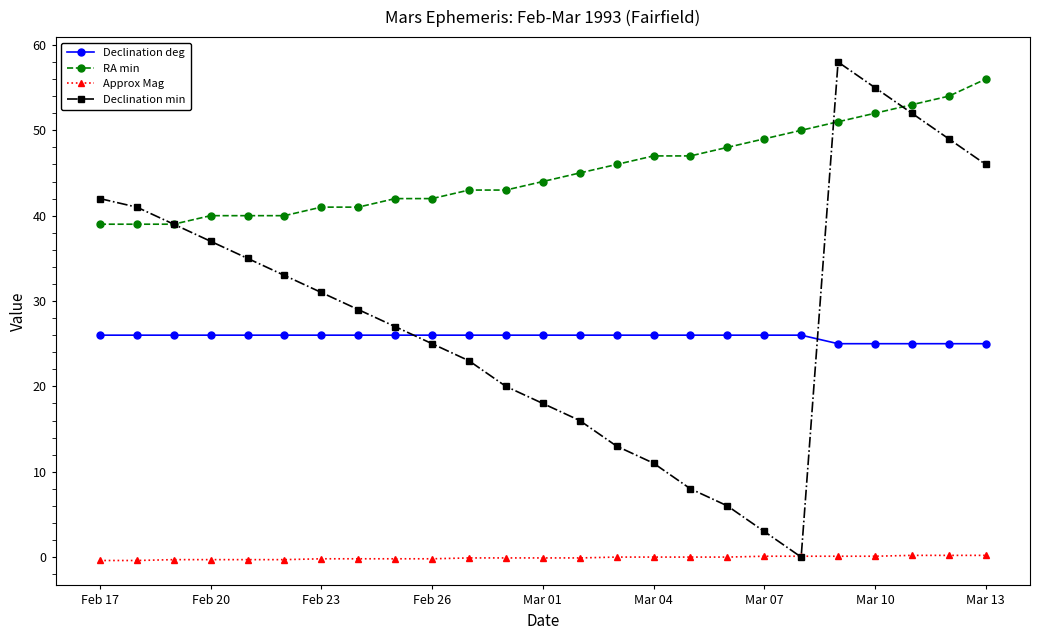

True or false: RA min and Approx Mag intersect in this chart.

False